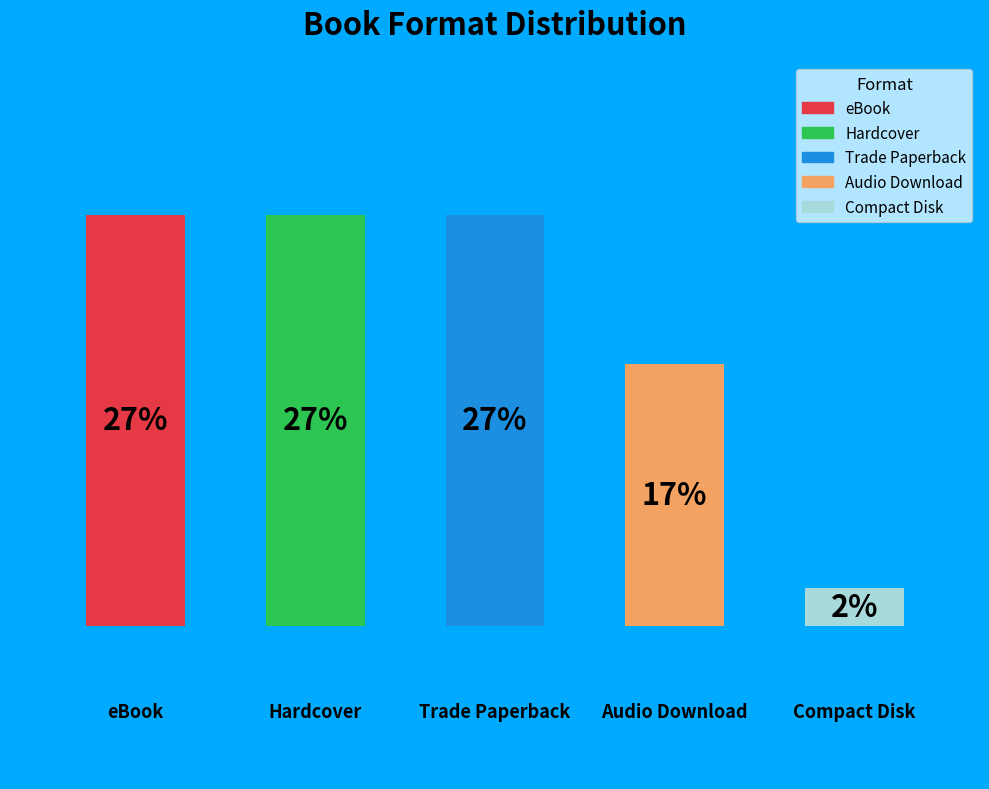

The Hardcover slice represents 17% of the pie. True or false?

False